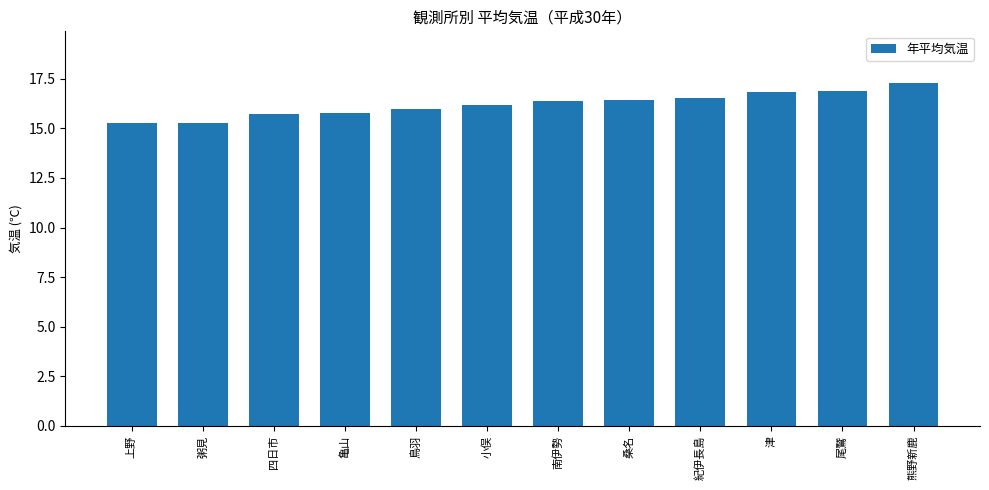

Which has a higher value, 紀伊長島 or 上野?

紀伊長島